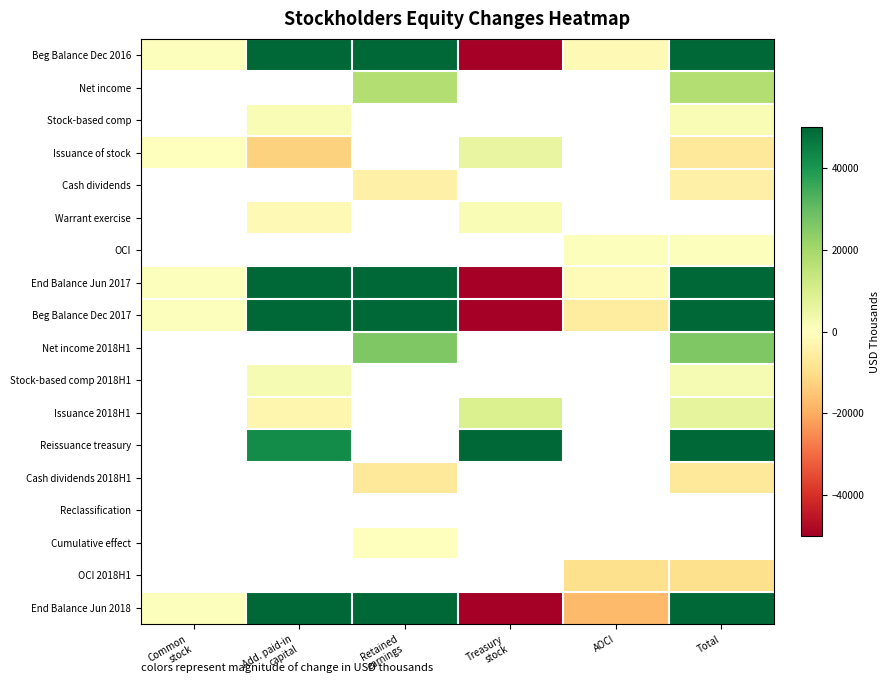

At how many categories does at least one series exceed 373270?

2